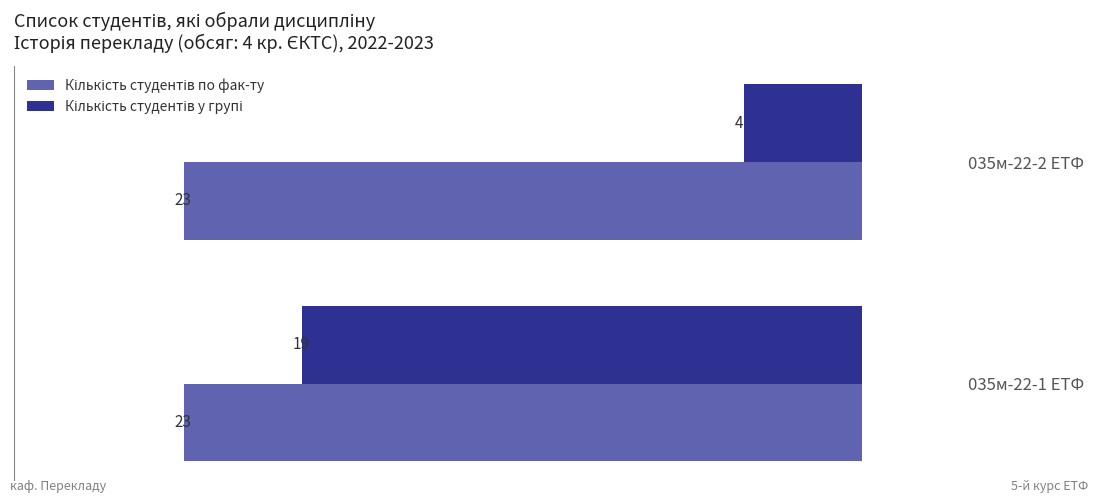

What is the difference between the highest and lowest values at 035м-22-2 ЕТФ?

19